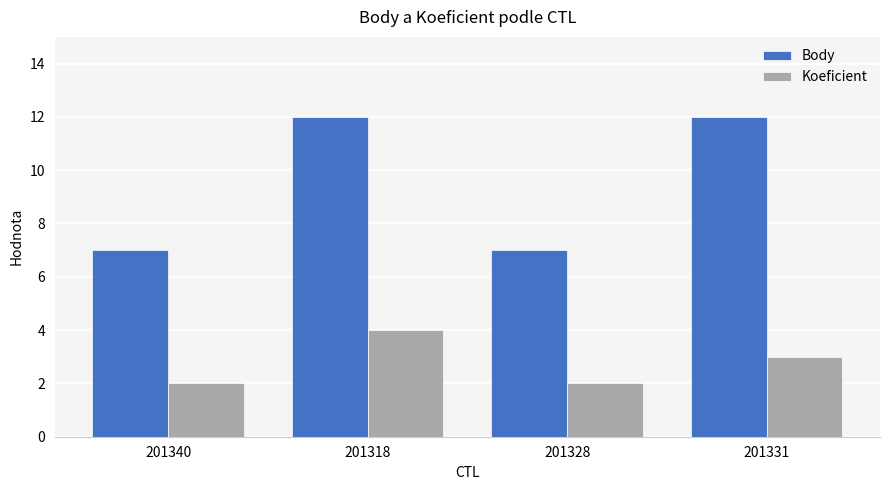

Reading right to left, transcribe all the data shown in this chart.

Body: 12	7	12	7
Koeficient: 3	2	4	2